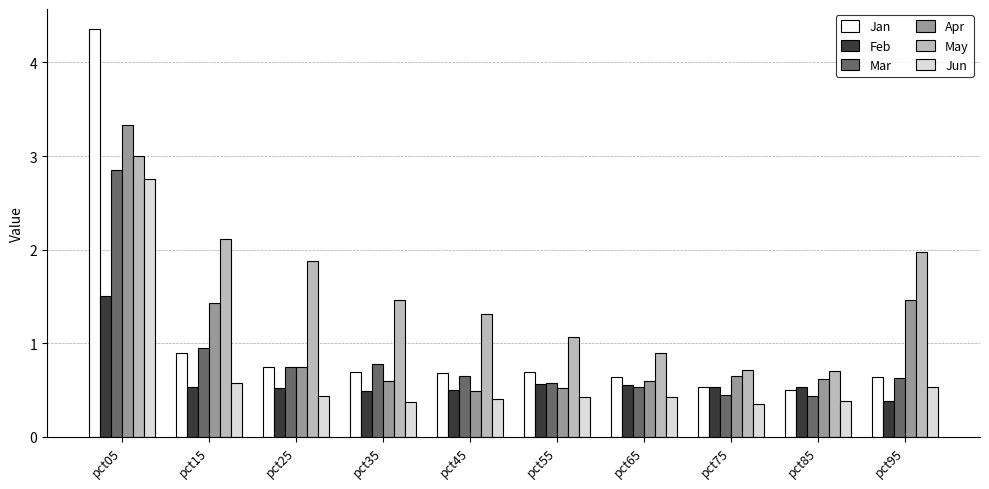

True or false: Feb has a value of 0.5 at pct85.

True